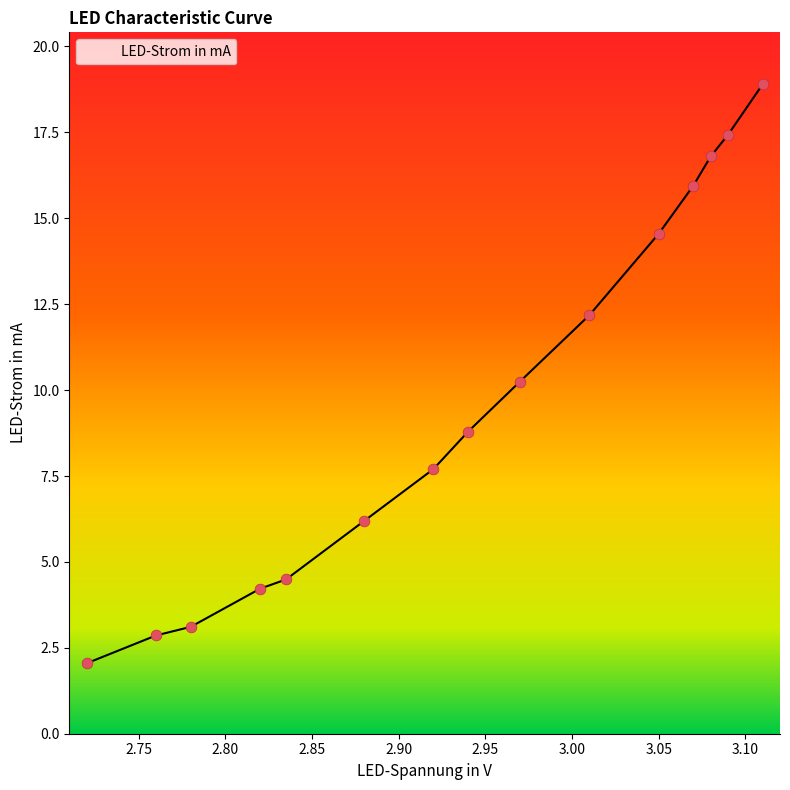

What is the greatest value displayed?

18.9